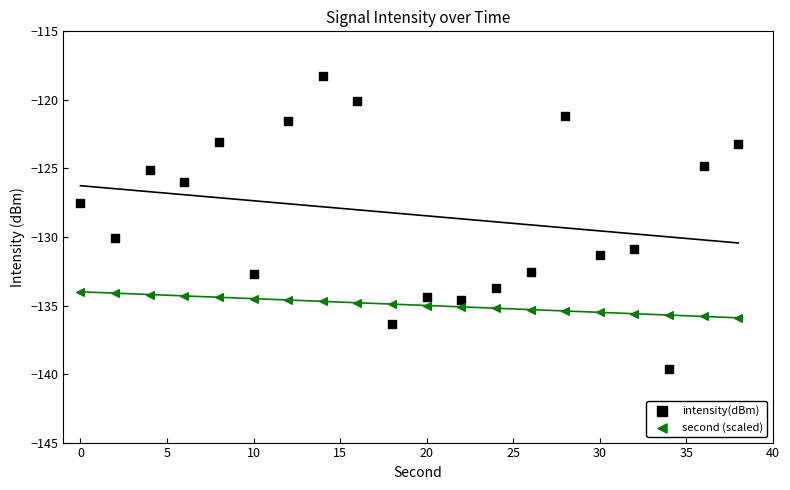

Across all data points, what is the range of Y values (max minus min)?

21.4